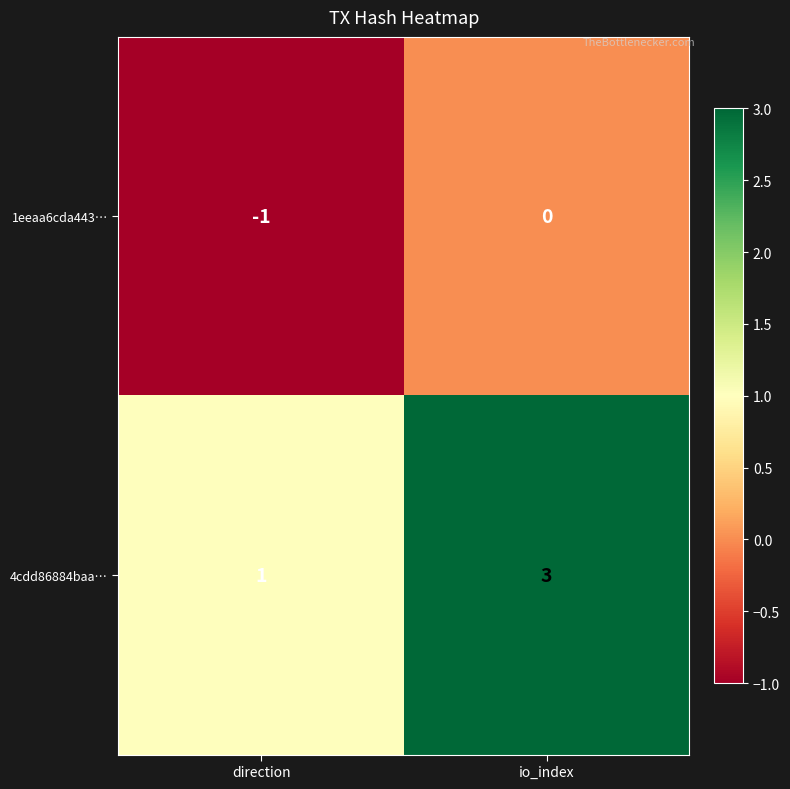

Reading left to right, list all the values displayed in this chart.

1eeaa6cda443…: direction=-1	io_index=0
4cdd86884baa…: direction=1	io_index=3